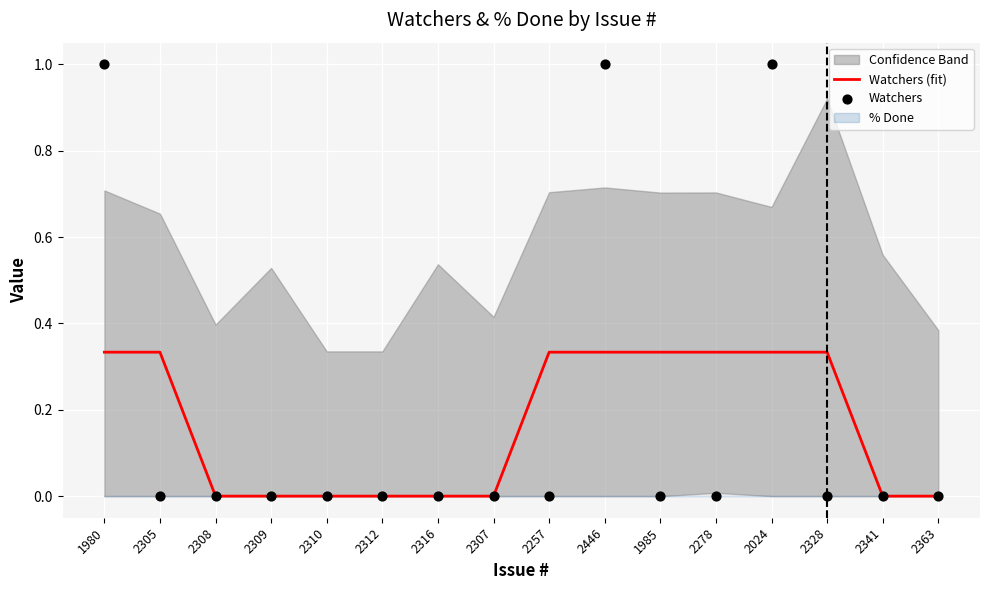

Which series has the largest total across all categories?

Watchers